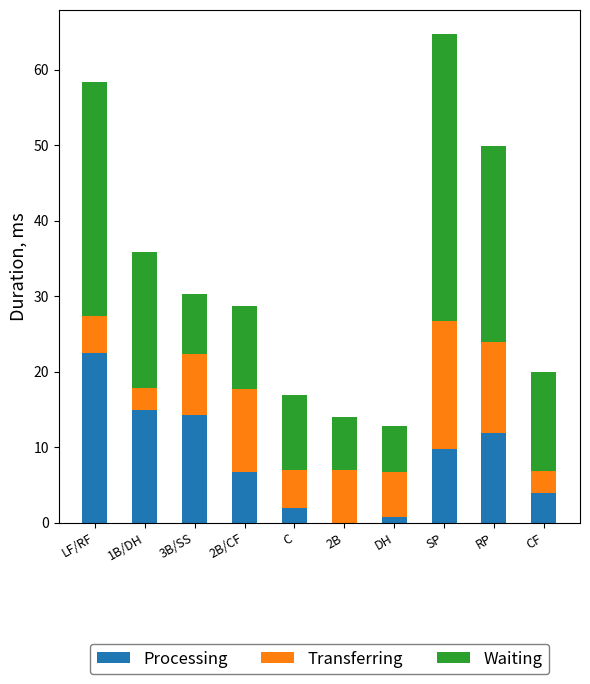

True or false: Processing has a value of -11.6 at 2B.

False